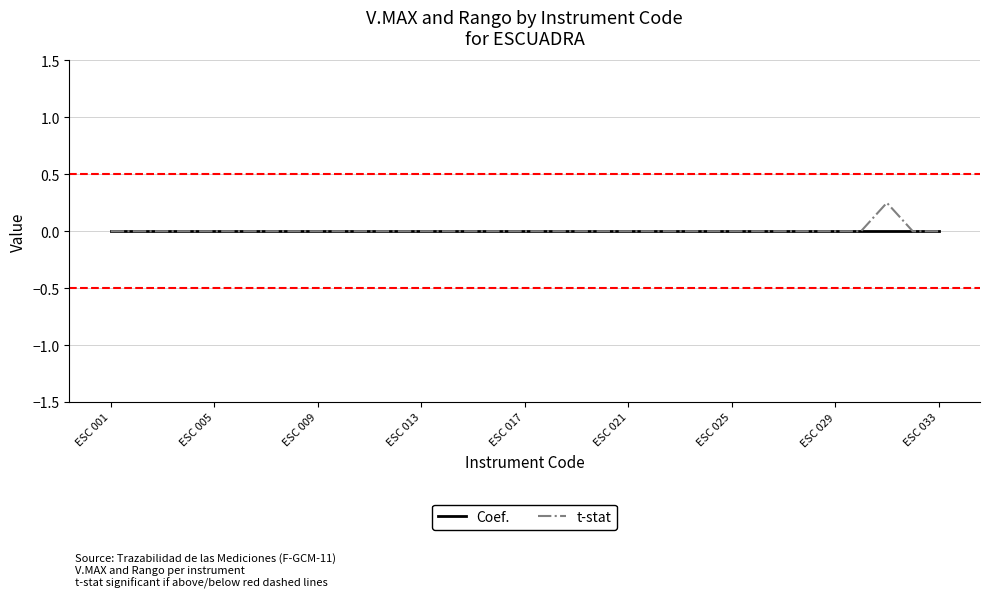

Which series has the widest spread of values?

t-stat